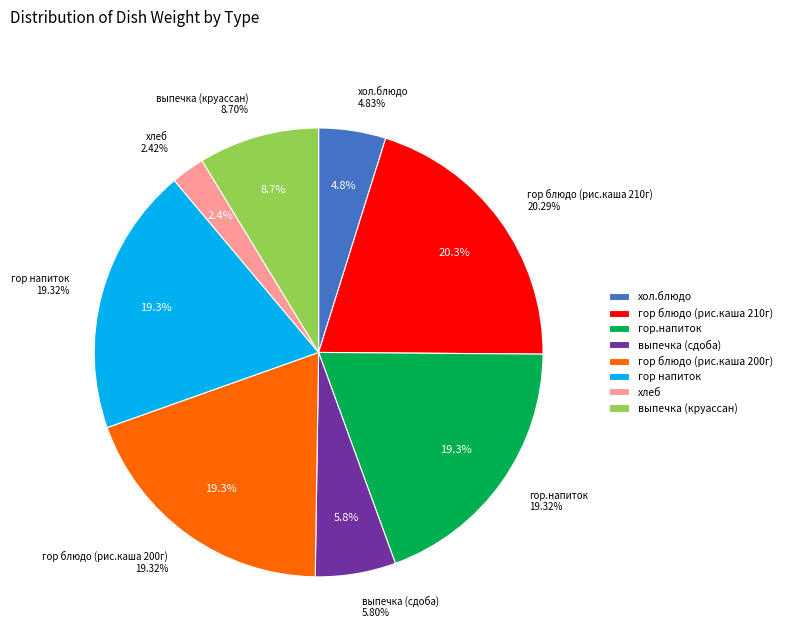

The выпечка slice represents 6% of the pie. True or false?

True